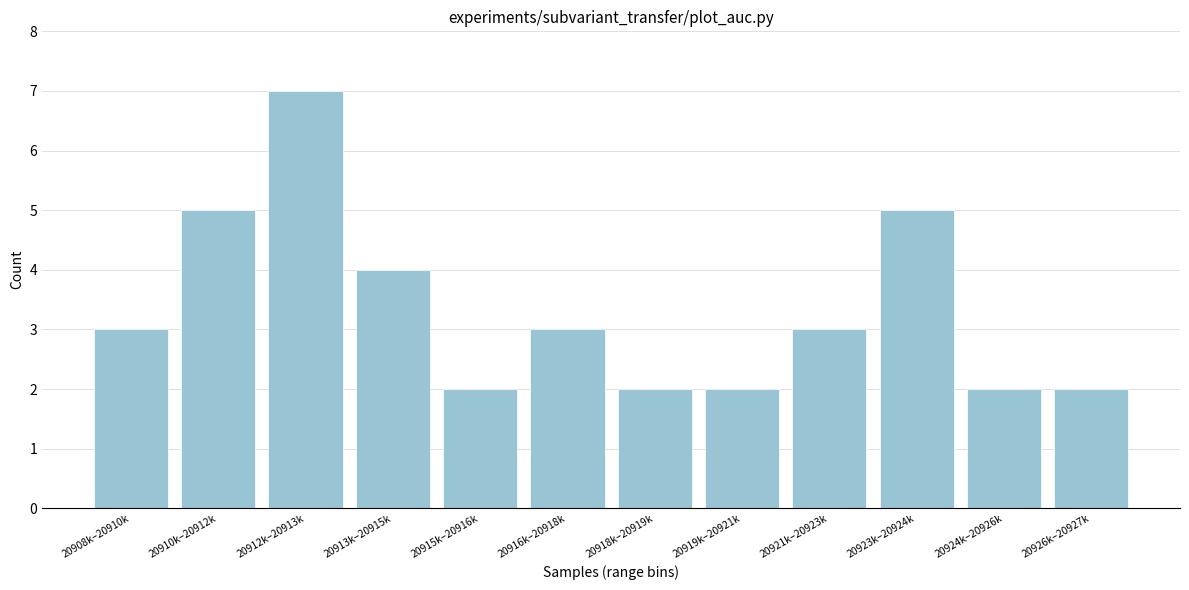

Reading left to right, transcribe all the data shown in this chart.

20908k–20910k=3	20910k–20912k=5	20912k–20913k=7	20913k–20915k=4	20915k–20916k=2	20916k–20918k=3	20918k–20919k=2	20919k–20921k=2	20921k–20923k=3	20923k–20924k=5	20924k–20926k=2	20926k–20927k=2